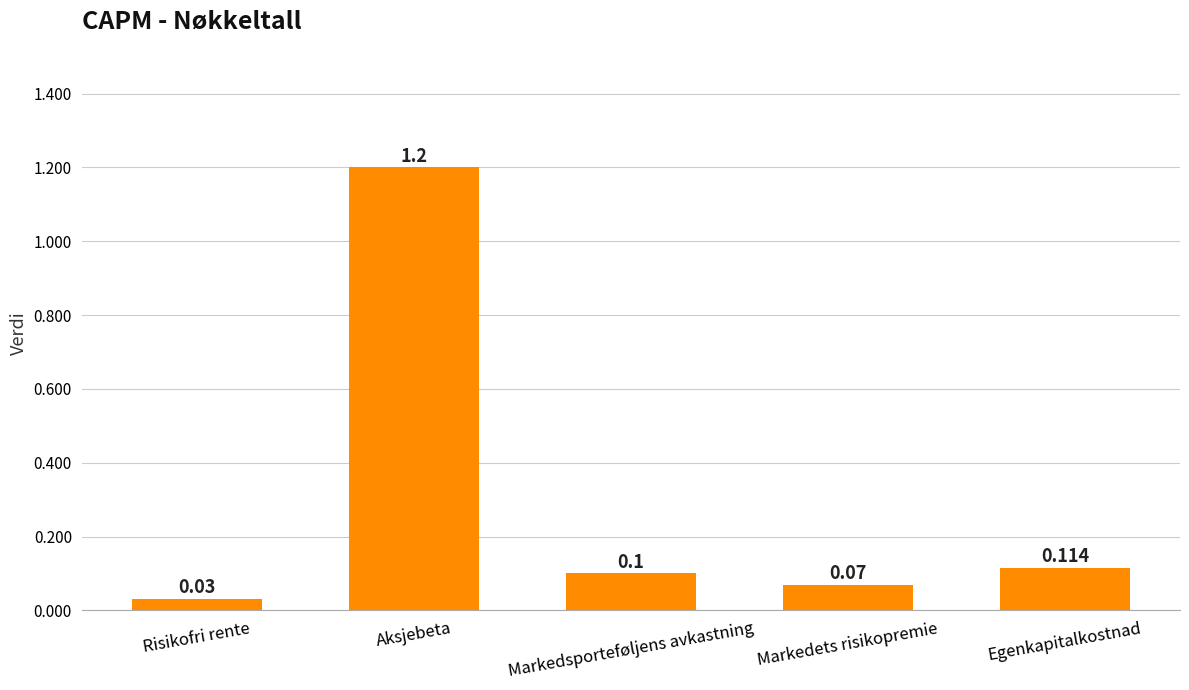

Is it true that the value at Egenkapitalkostnad is 0.1?

True